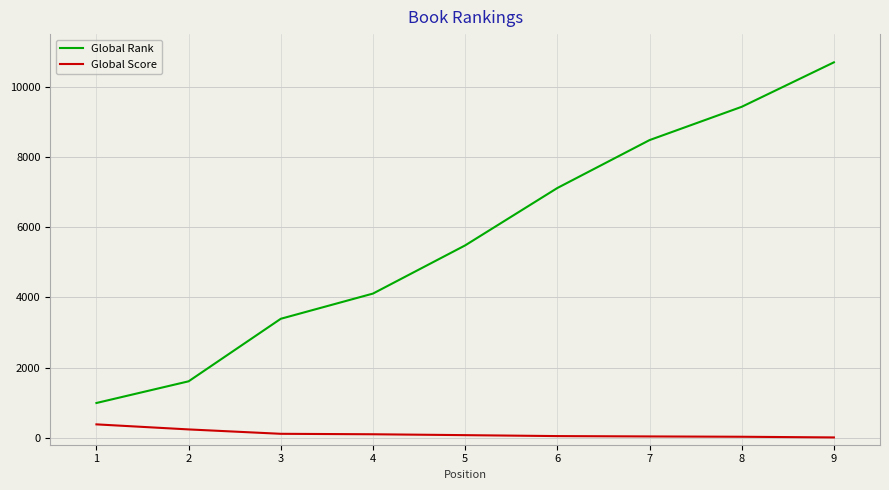

How many series are shown in this chart?

2